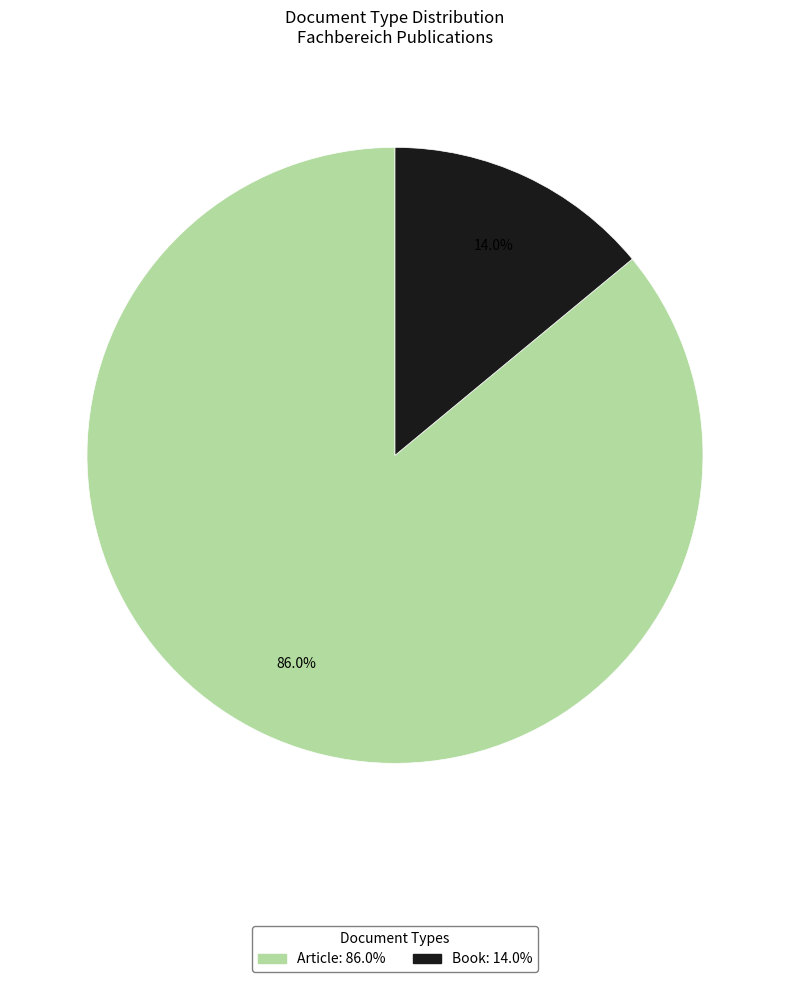

To the nearest percent, what percentage of the pie is Article?

86%